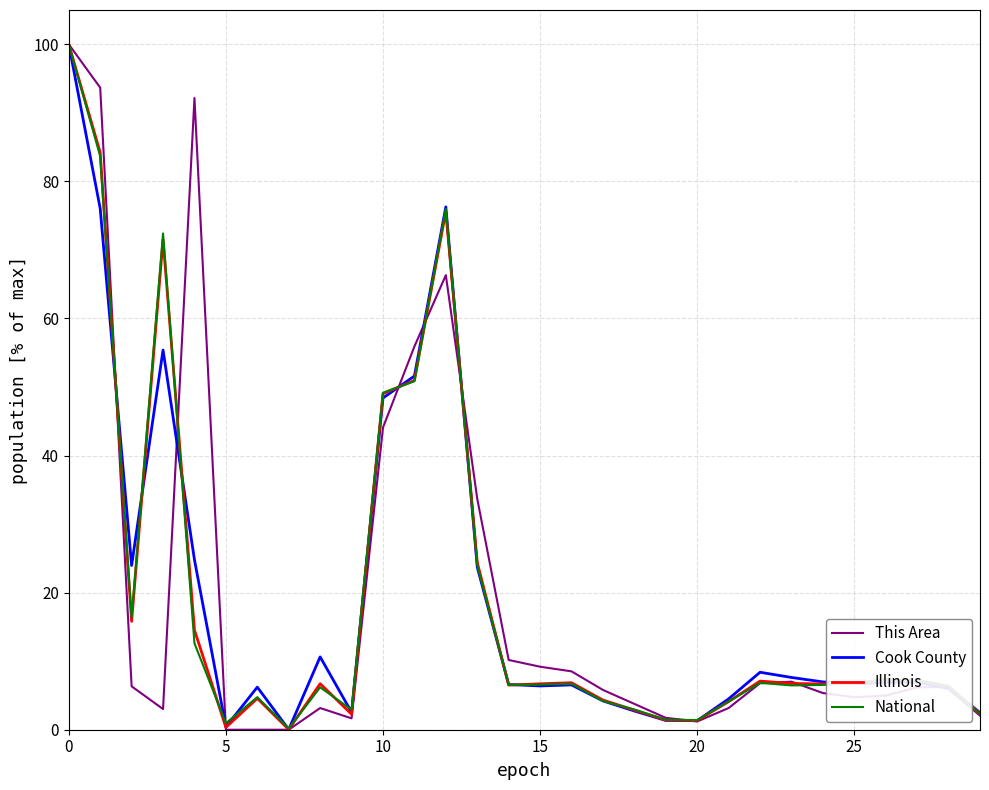

What is the highest value of the National series?

100.0